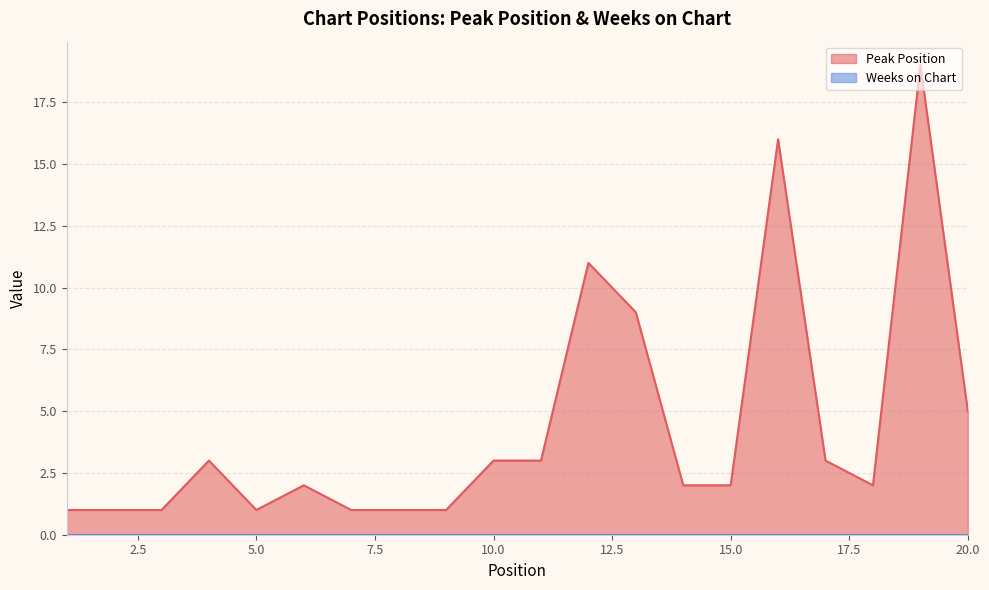

Reading left to right, what are all the values shown in this chart?

1=1	2=1	3=1	4=3	5=1	6=2	7=1	8=1	9=1	10=3	11=3	12=11	13=9	14=2	15=2	16=16	17=3	18=2	19=19	20=5